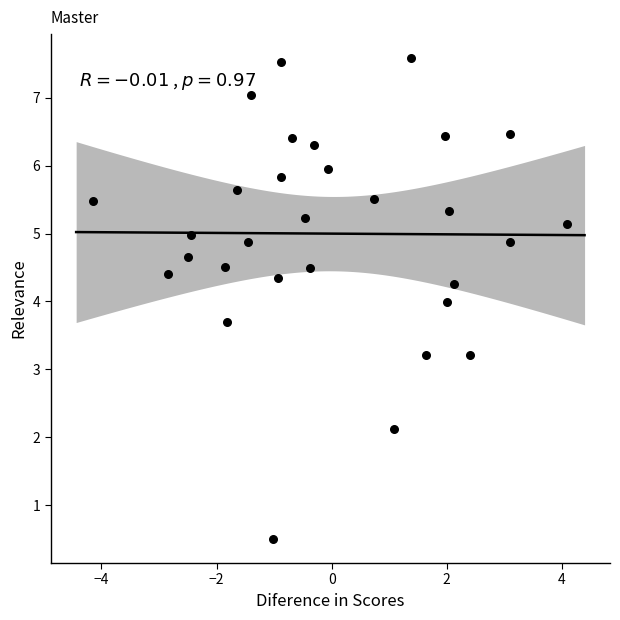

What is the range of Y values (max minus min)?

7.1